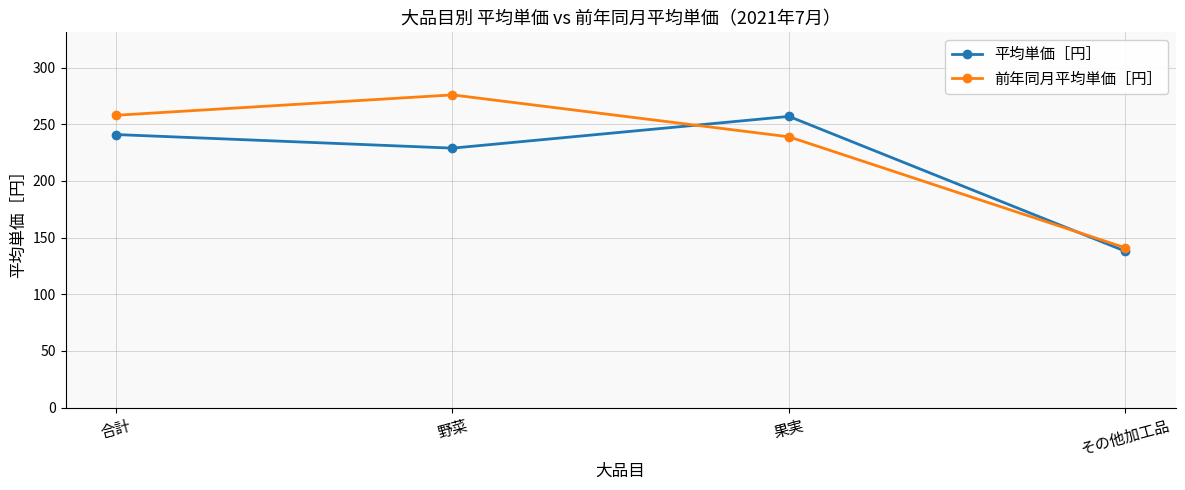

True or false: 平均単価［円］ and 前年同月平均単価［円］ cross at least once.

True